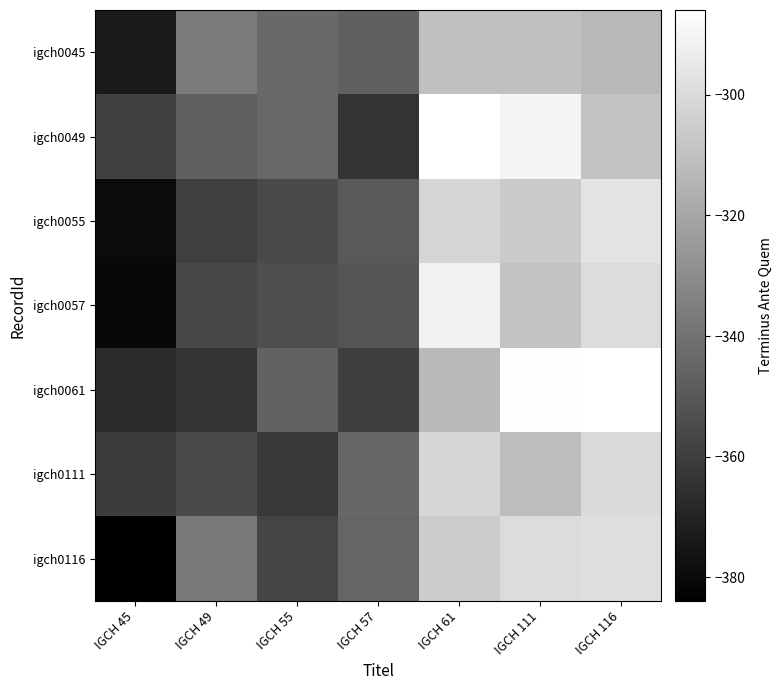

Rank the categories by IGCH 49 value from lowest to highest.

IGCH 49, IGCH 49, IGCH 49, IGCH 49, IGCH 49, IGCH 49, IGCH 49